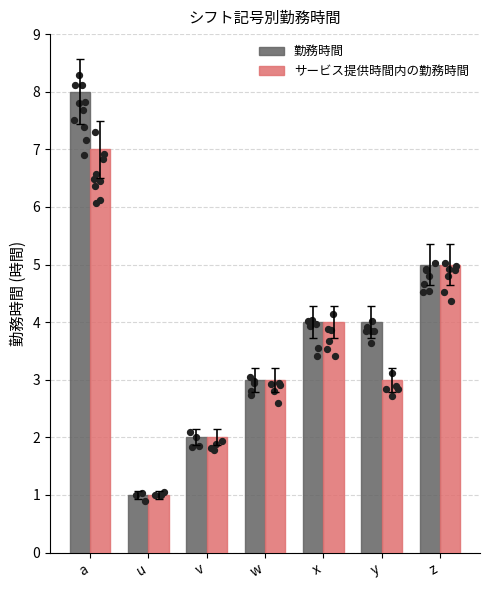

Which series contains the highest Y value?

勤務時間